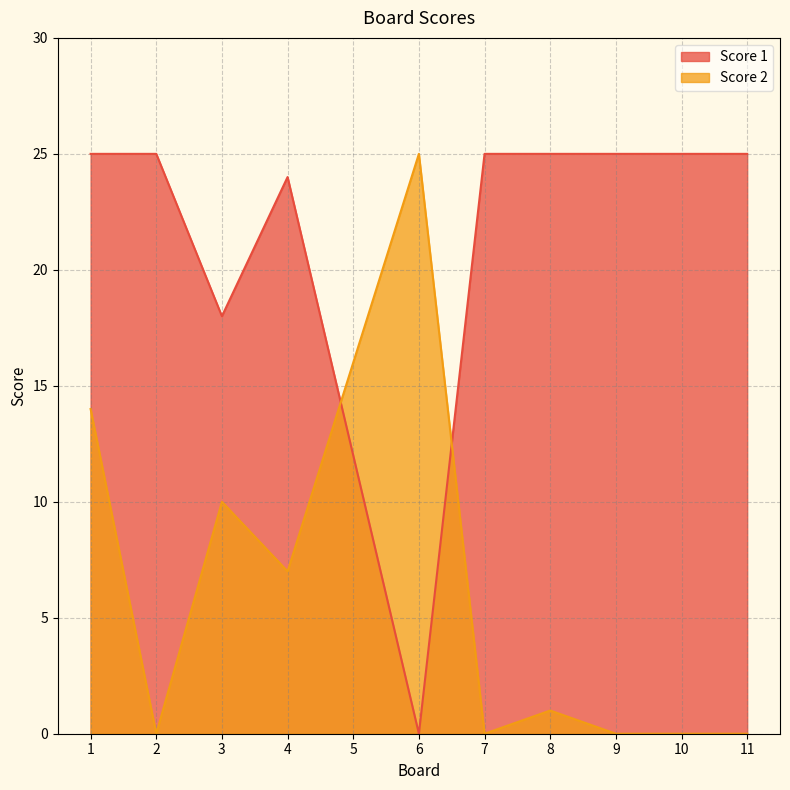

Reading left to right, what are all the values shown in this chart?

Score 1: 1=25	2=25	3=18	4=24	5=12	6=0	7=25	8=25	9=25	10=25	11=25
Score 2: 1=14	2=0	3=10	4=7	5=16	6=25	7=0	8=1	9=0	10=0	11=0